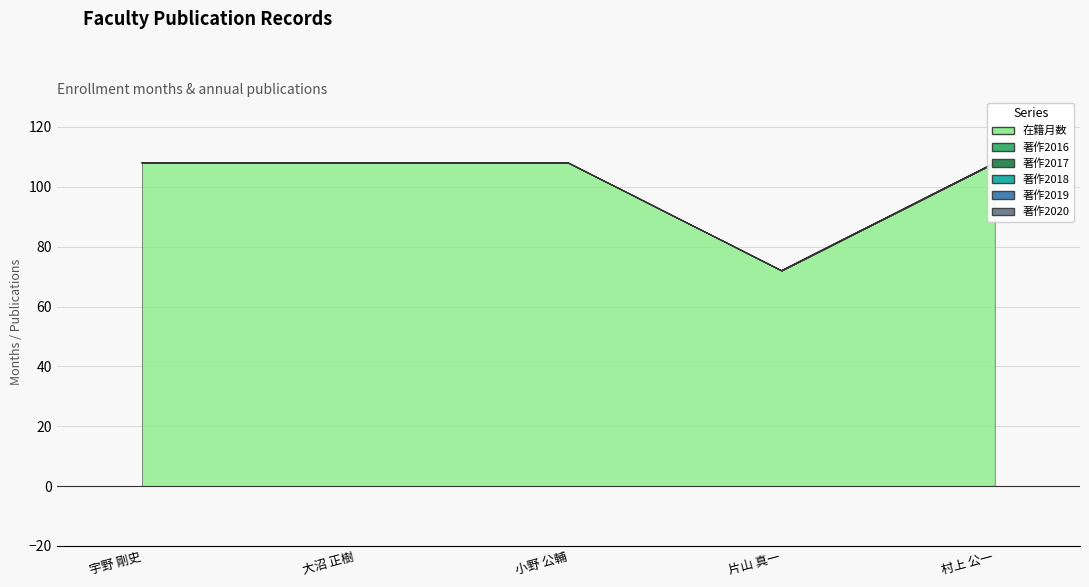

What is the label of the 5th point from the left?

村上 公一